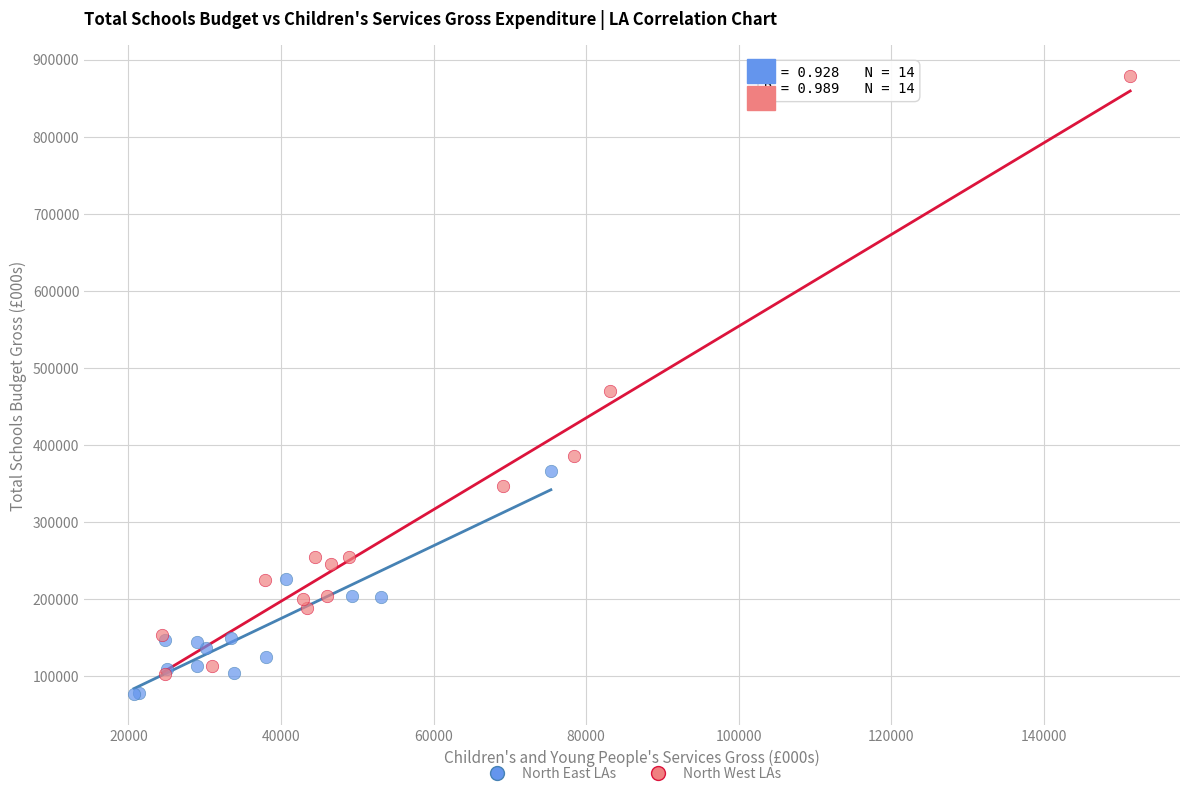

What are all the series names shown in the legend?

North East LAs, North West LAs